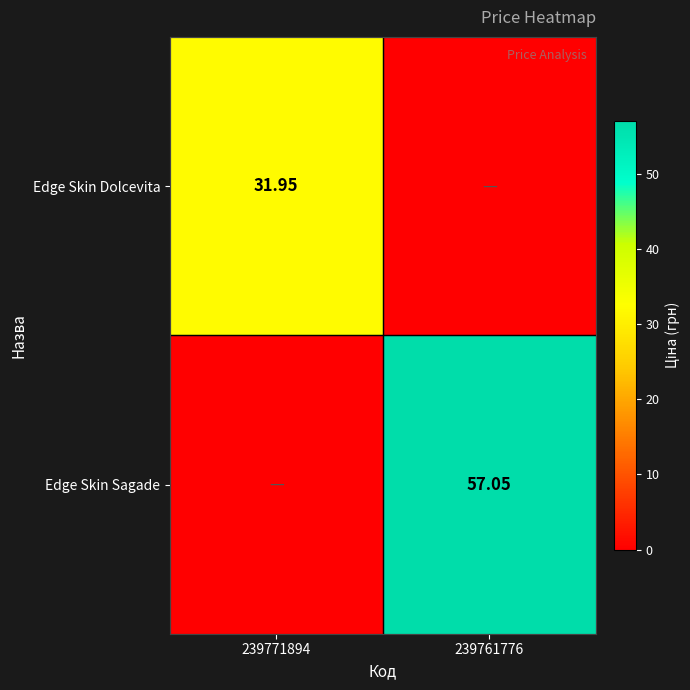

Rank the series at 239771894 from lowest to highest value.

Edge Skin Sagade, Edge Skin Dolcevita